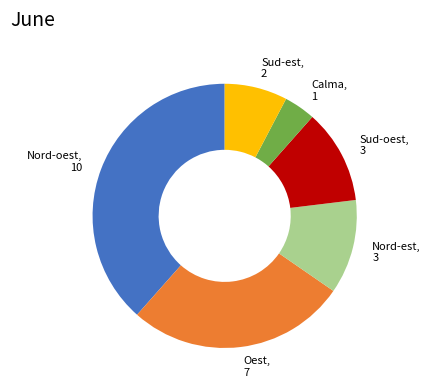

How many segments does this pie chart have?

6